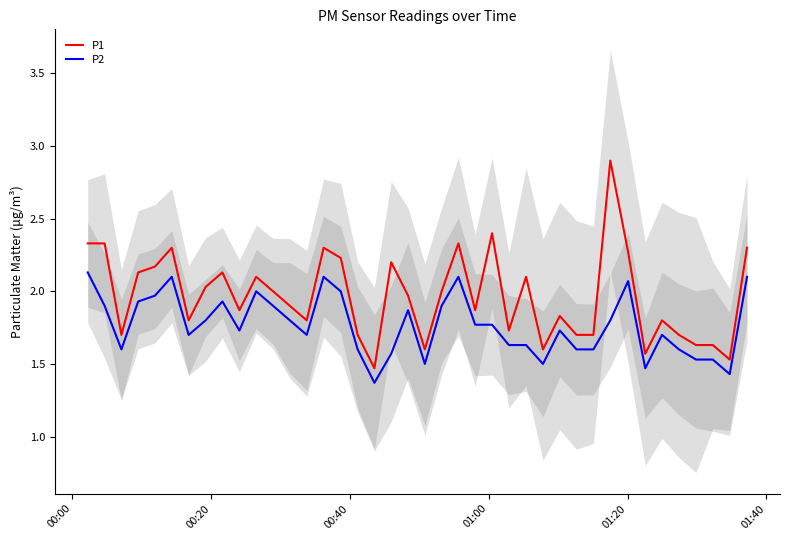

True or false: P1 and P2 intersect in this chart.

False